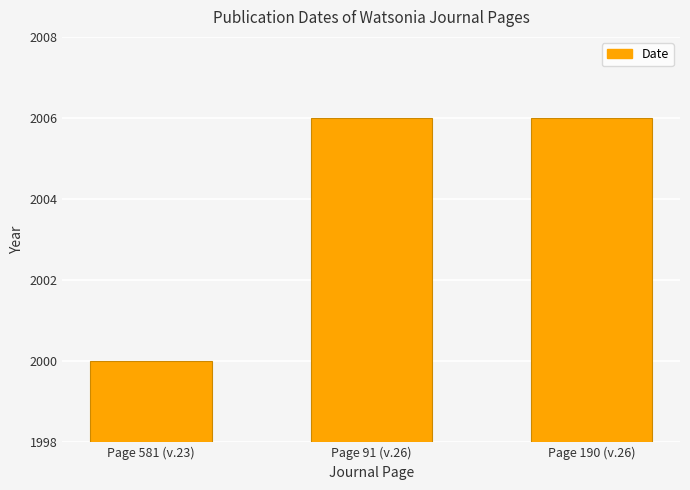

Does the chart contain stacked bars?

No